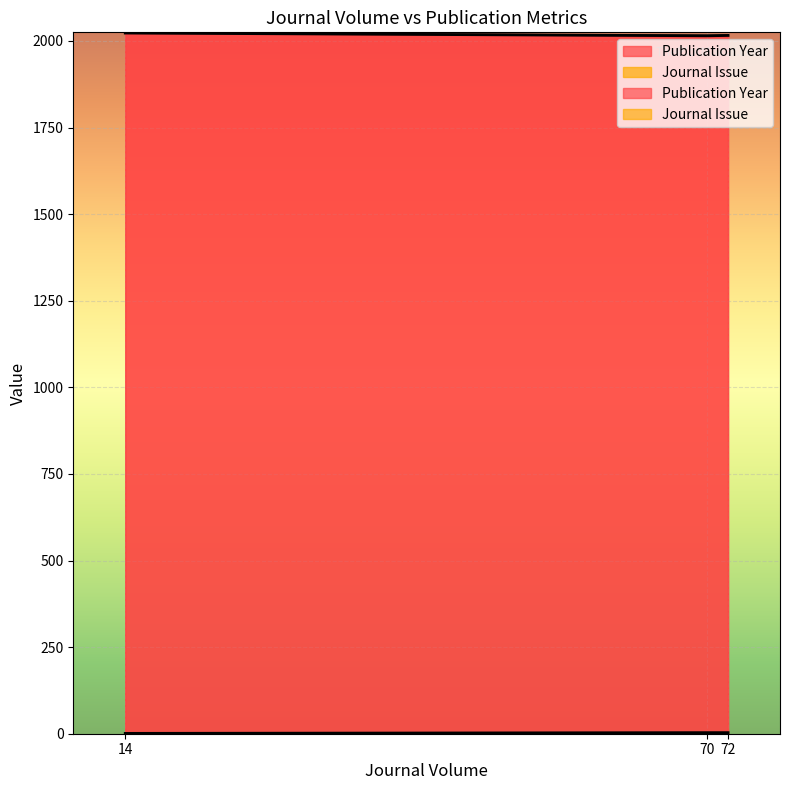

Where is Publication Year nearest to the value 2019?

72